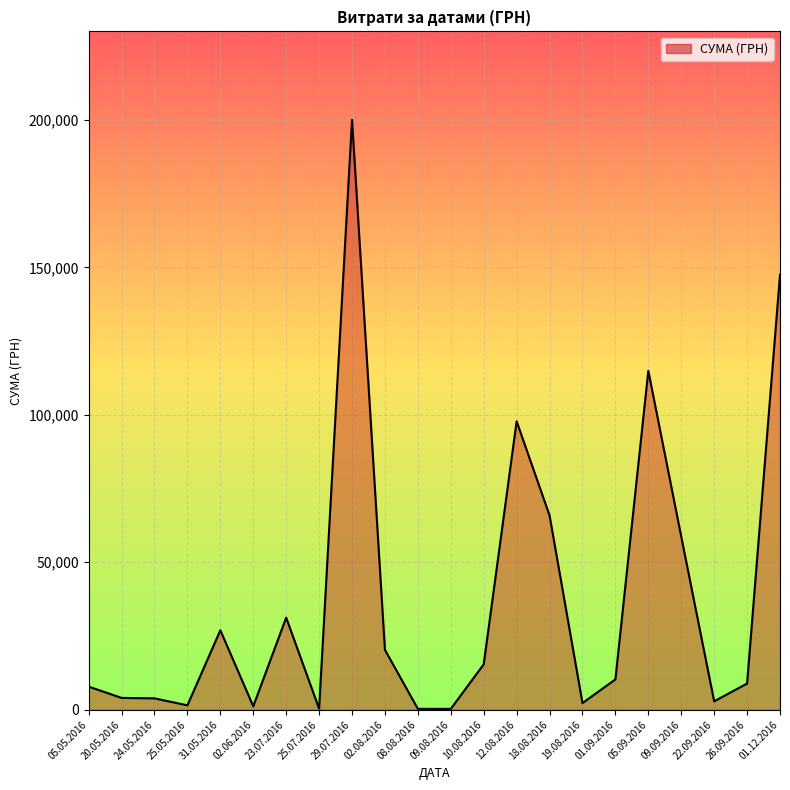

What is the change in value from 29.07.2016 to 01.12.2016?

-52503.0